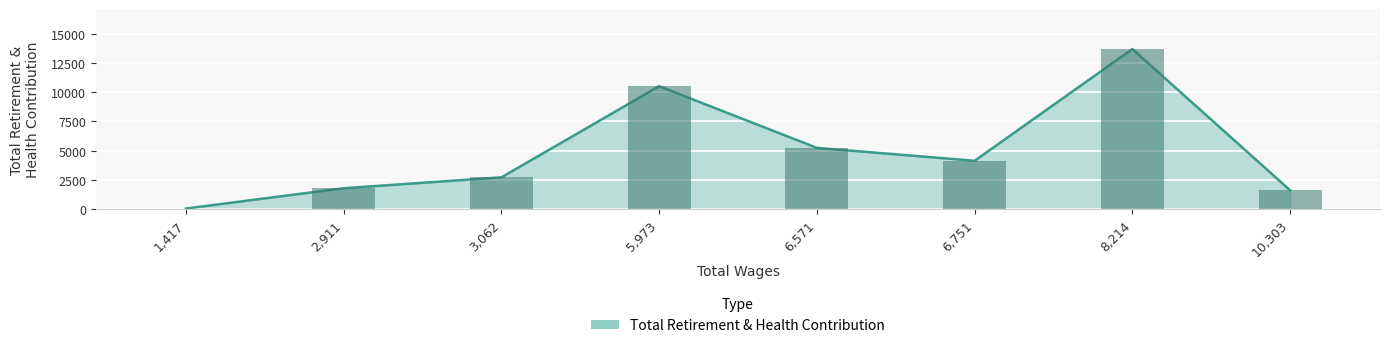

What is the minimum value shown in the chart?

42